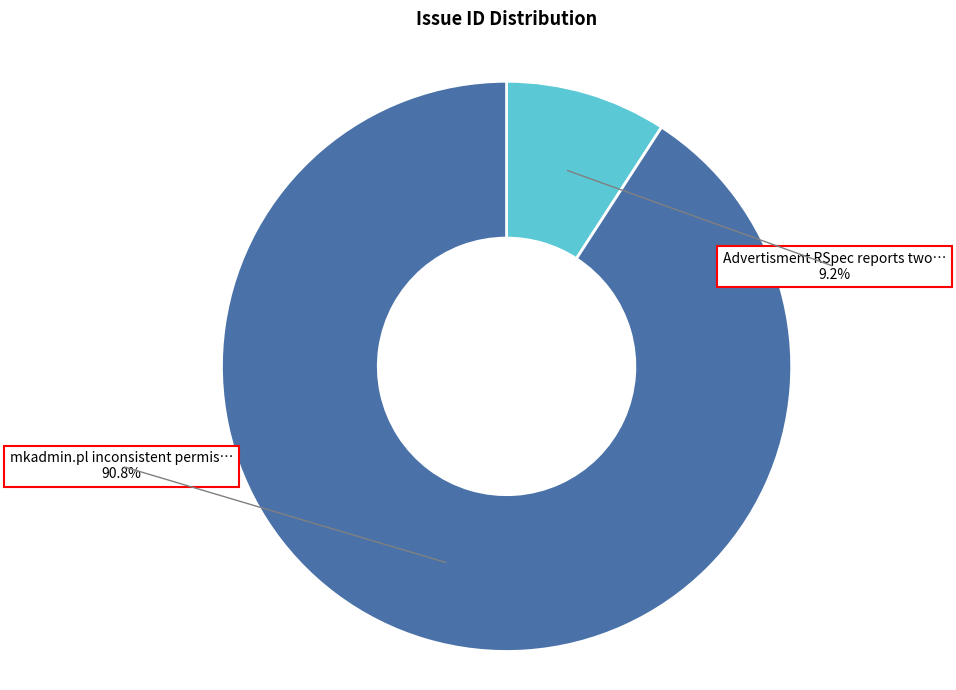

How many segments does this pie chart have?

2